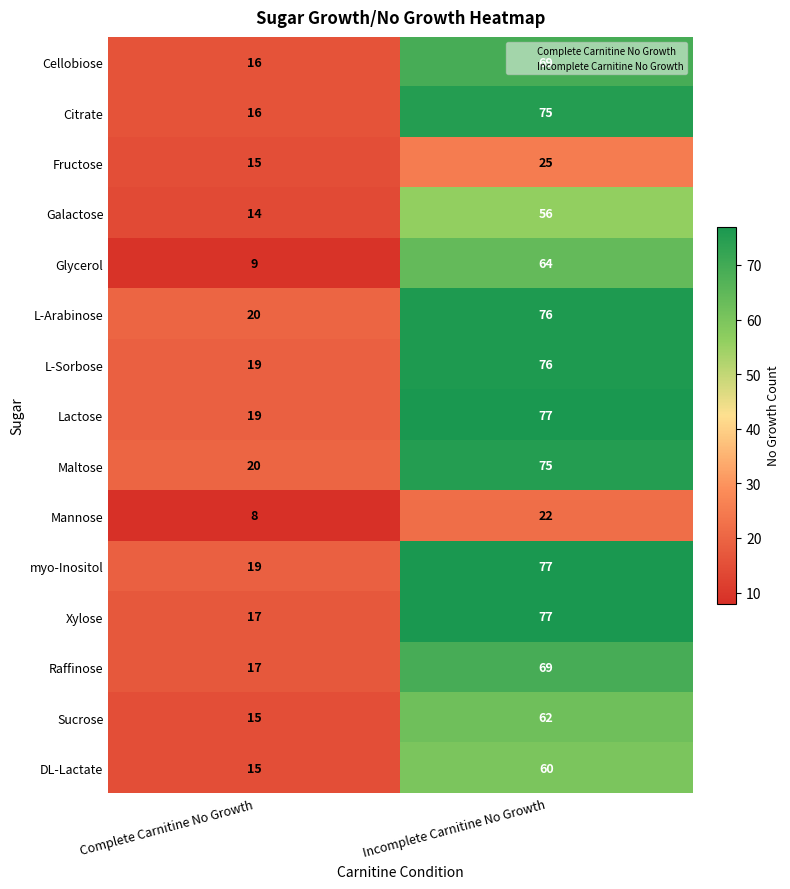

At which label does Galactose reach its peak?

Incomplete Carnitine No Growth